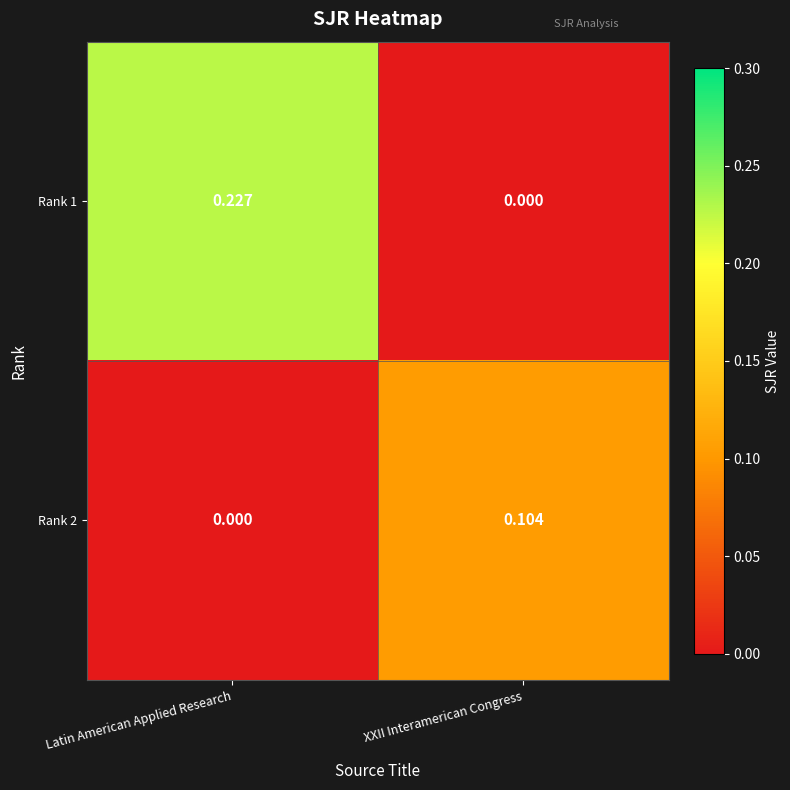

At which category does the chart reach its peak across all series?

Latin American Applied Research